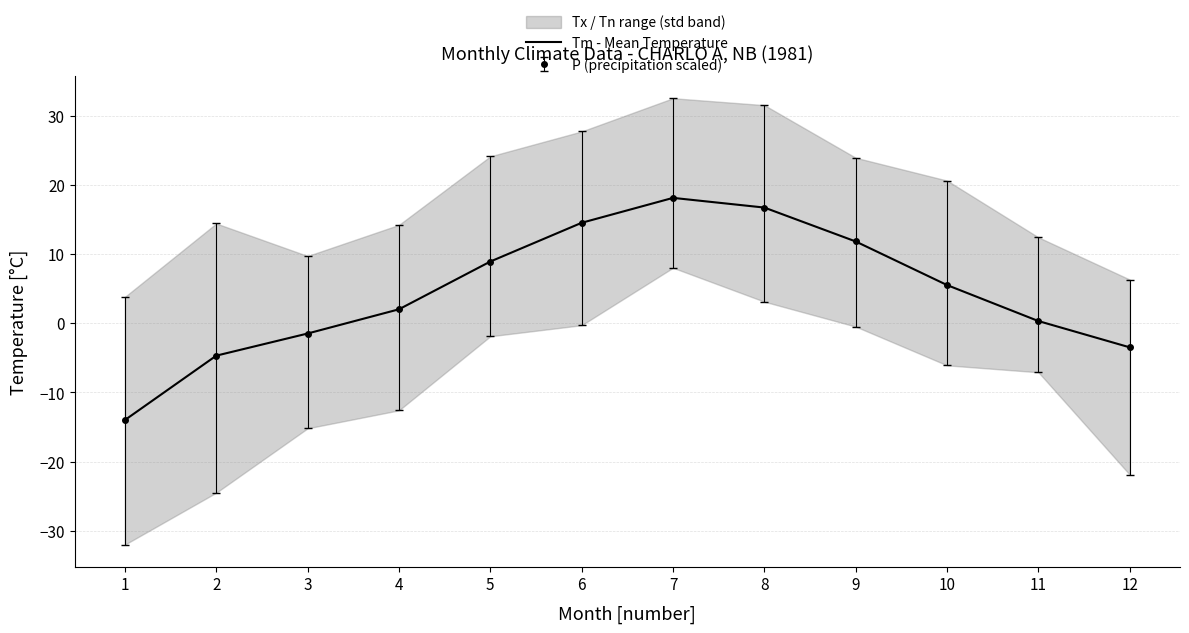

Reading right to left, transcribe all the data shown in this chart.

12=-3.5	11=0.3	10=5.5	9=11.8	8=16.7	7=18.1	6=14.5	5=8.9	4=2.0	3=-1.5	2=-4.7	1=-14.0